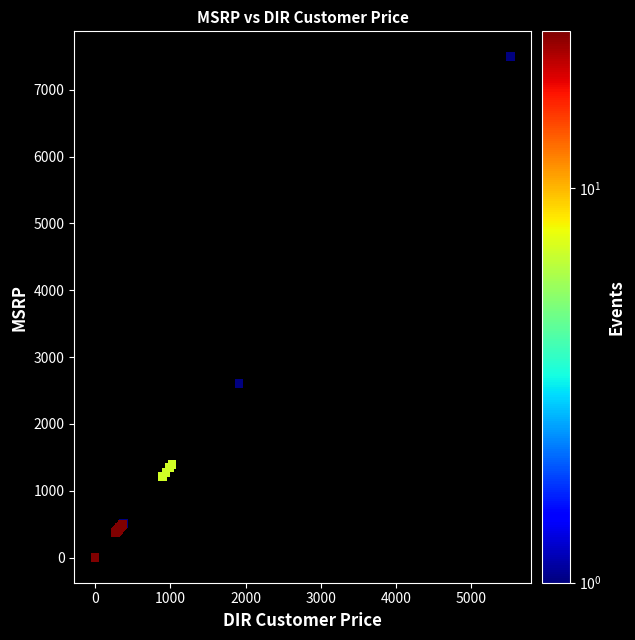

What Y value in the scatter plot is closest to 3750?

2600